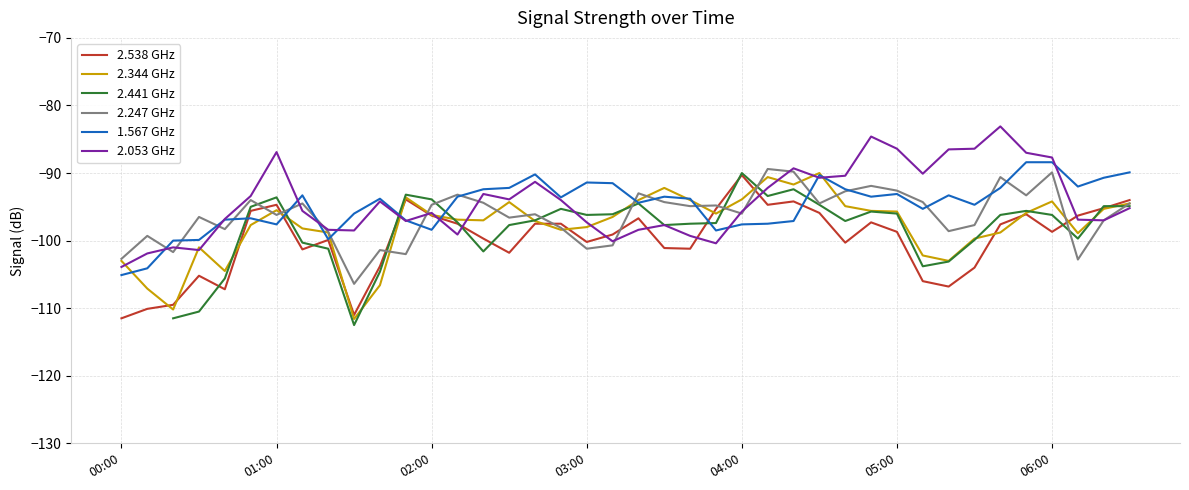

What is the approximate value of 1.567 GHz at 05:00?

-93.1